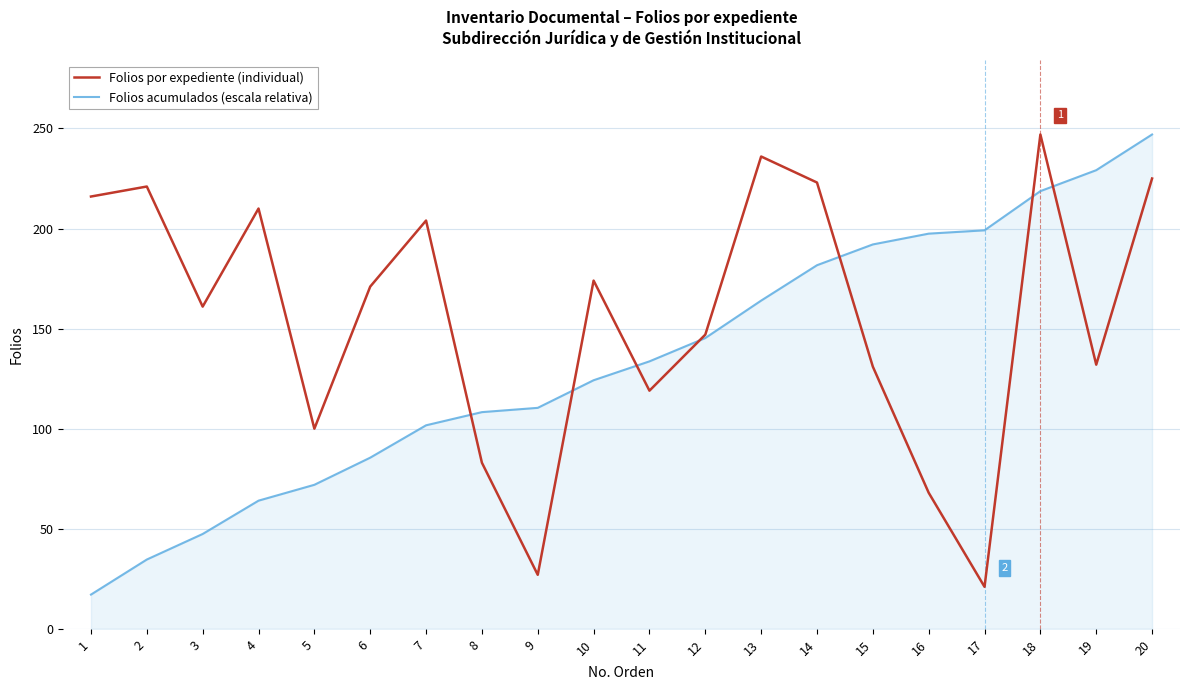

What value does the Folios por expediente (individual) series have at 6?

171.0